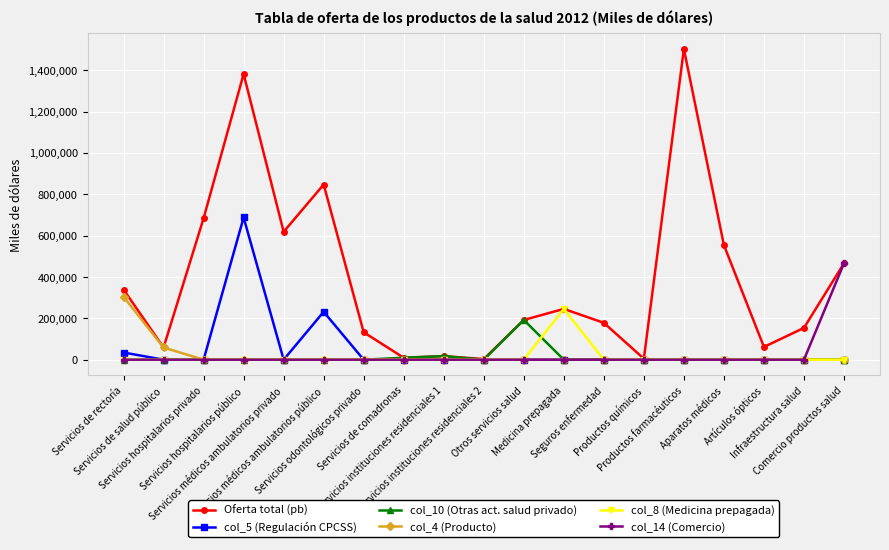

What is the maximum value shown in the chart?

1502343